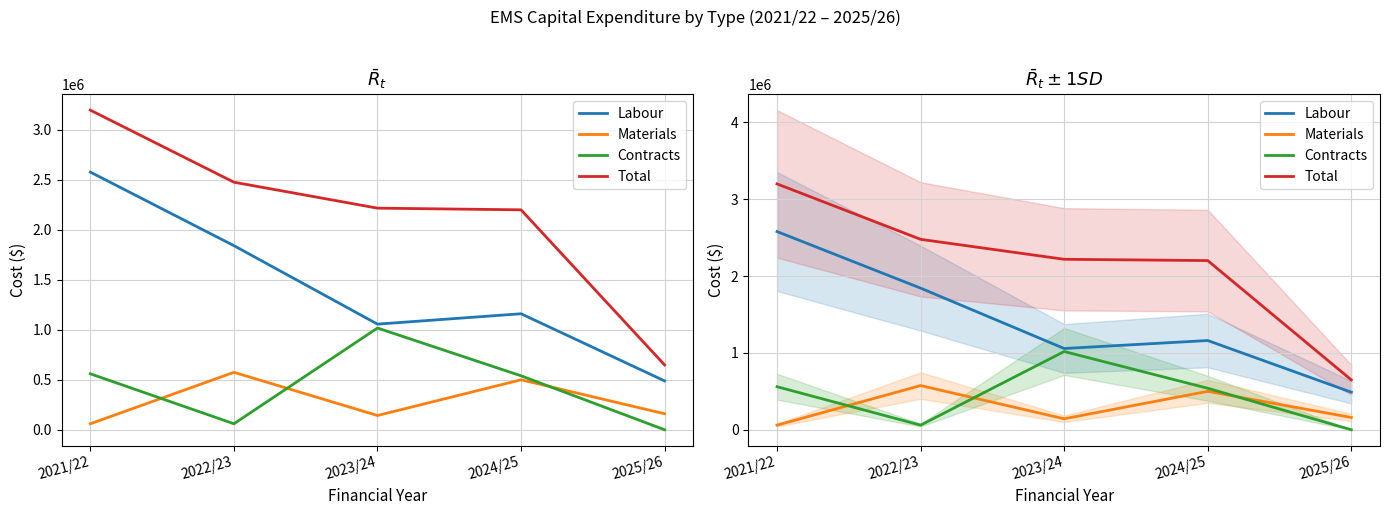

Is it true that Contracts equals 60000 at 2022/23?

True